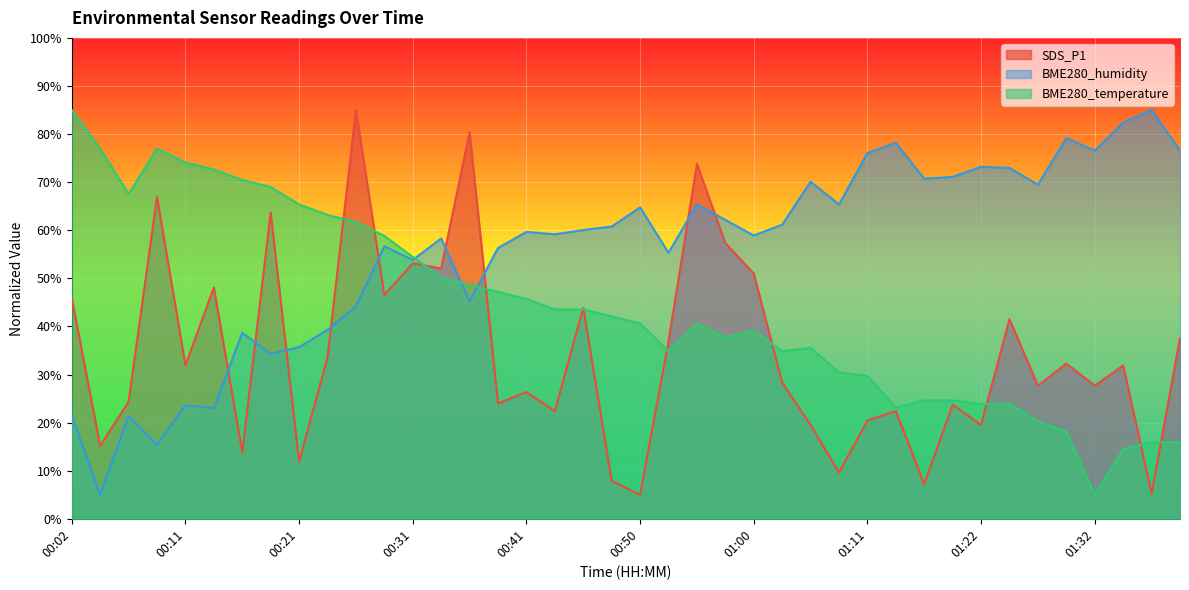

At how many categories does at least one series exceed 12?

40